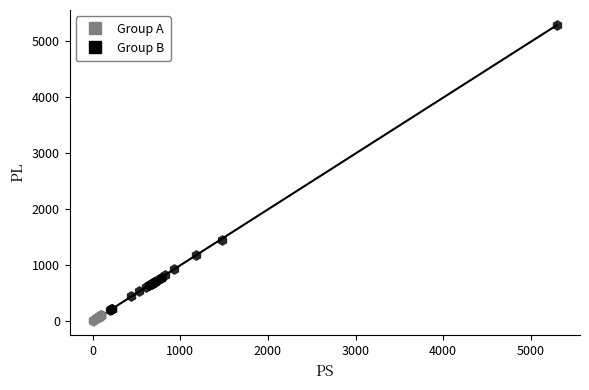

Which series has the largest Y range (max minus min)?

Group B